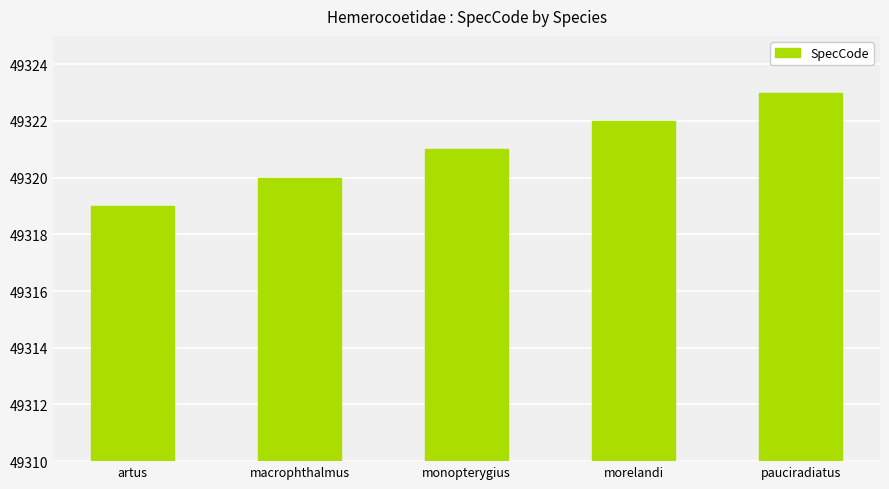

What is the smallest value displayed?

49319